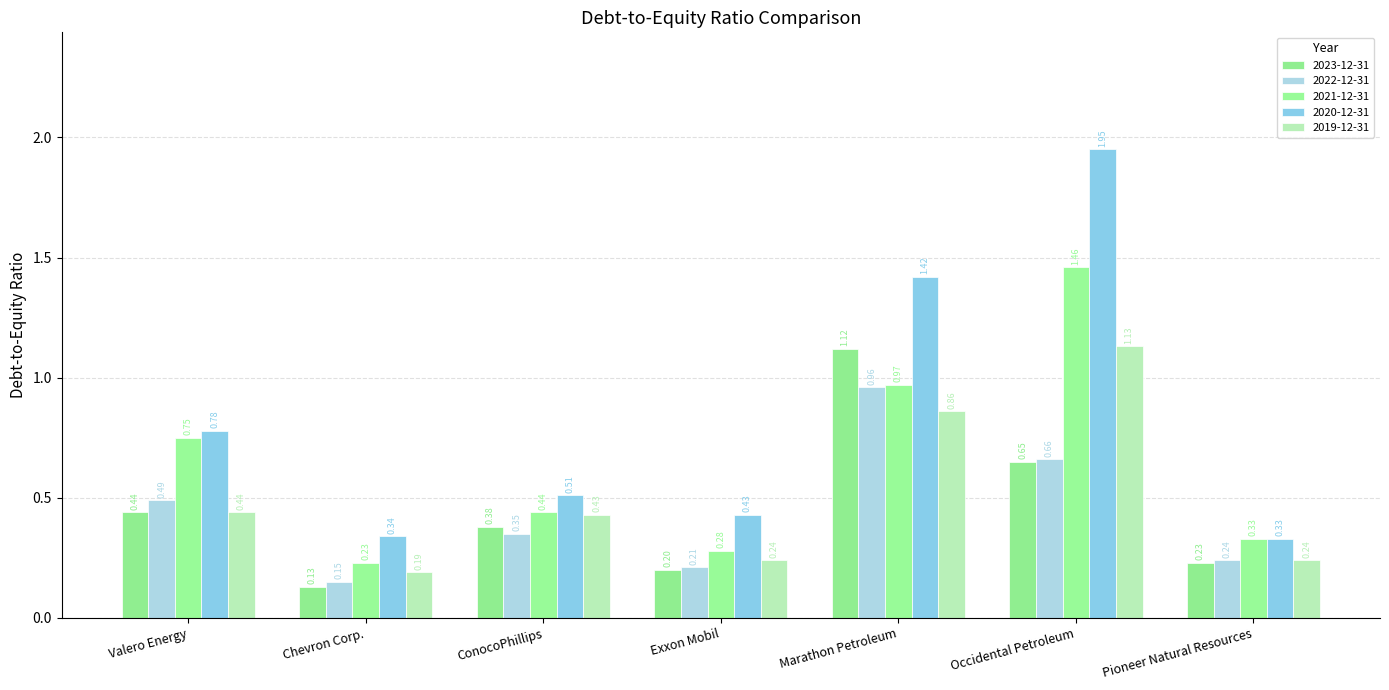

What is the sum of the 2022-12-31 values at Valero Energy and Chevron Corp.?

0.6